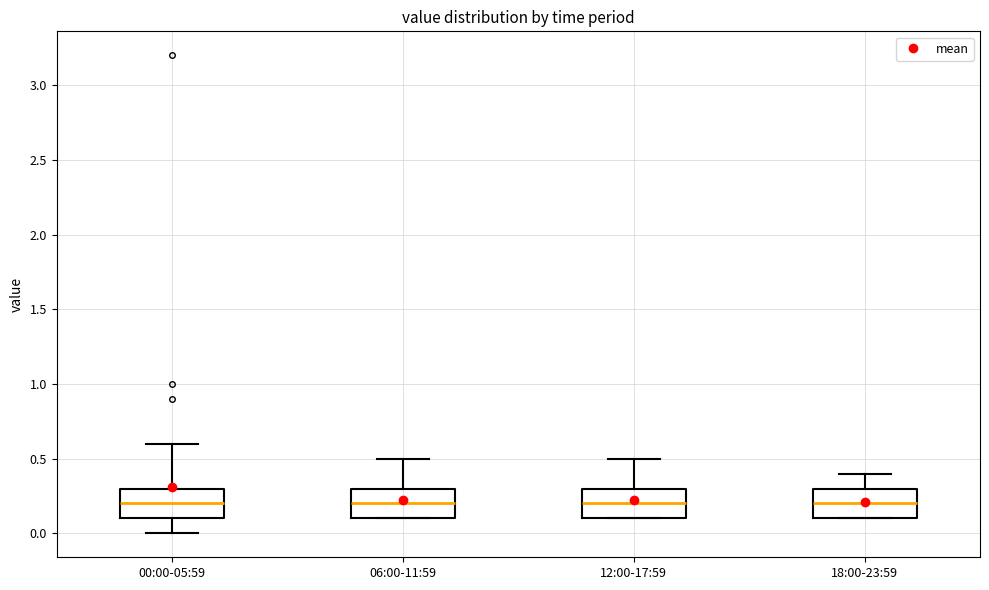

Reading left to right, transcribe this box plot: for each box, give where its median line is, the range the box spans, and where its two whiskers end, as read against the y-axis. The values are not printed on the chart, so give them approximately, as read against the axis.

00:00-05:59: median 0.2, box 0.1 to 0.3, whiskers 0.0 to 0.6
06:00-11:59: median 0.2, box 0.1 to 0.3, whiskers 0.1 to 0.5
12:00-17:59: median 0.2, box 0.1 to 0.3, whiskers 0.1 to 0.5
18:00-23:59: median 0.2, box 0.1 to 0.3, whiskers 0.1 to 0.4